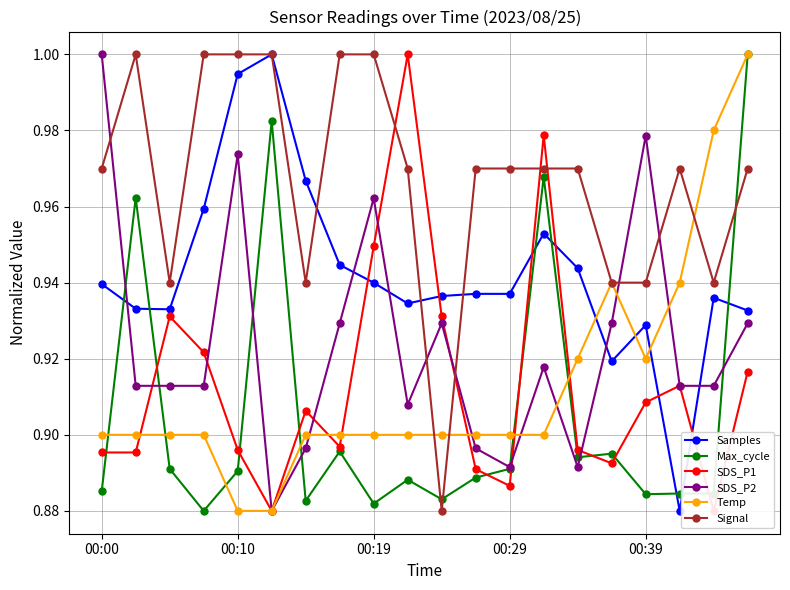

Rank the series by their maximum value, from lowest to highest.

Samples, Max_cycle, SDS_P1, SDS_P2, Temp, Signal